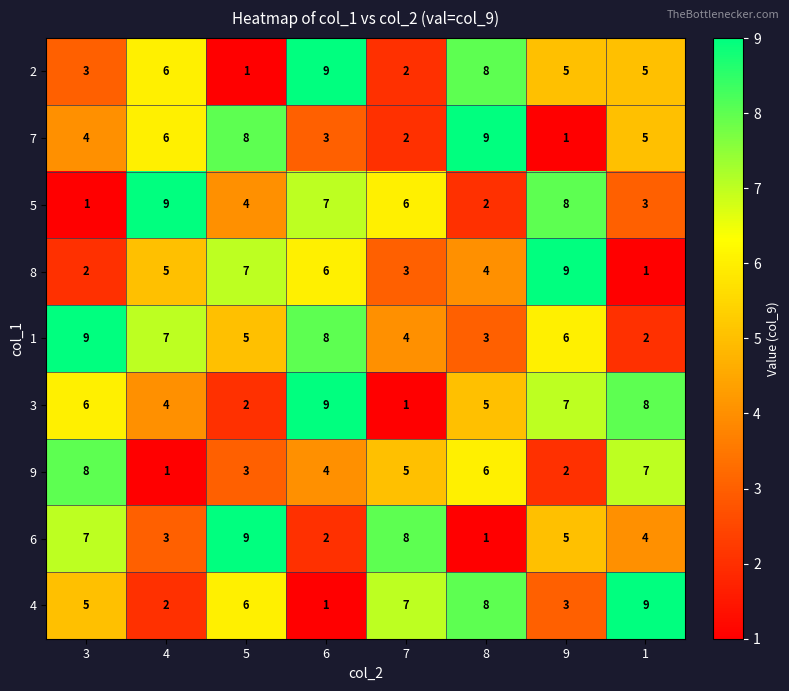

Is it true that 7 equals 8 at 5?

True